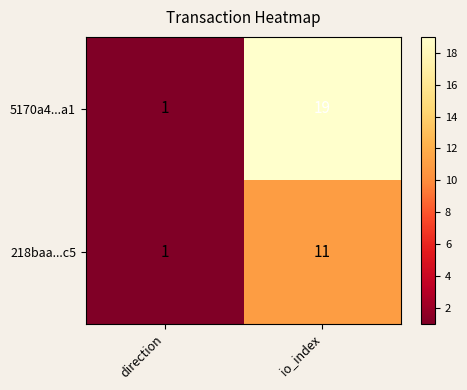

Which series has the widest spread of values?

5170a4...a1